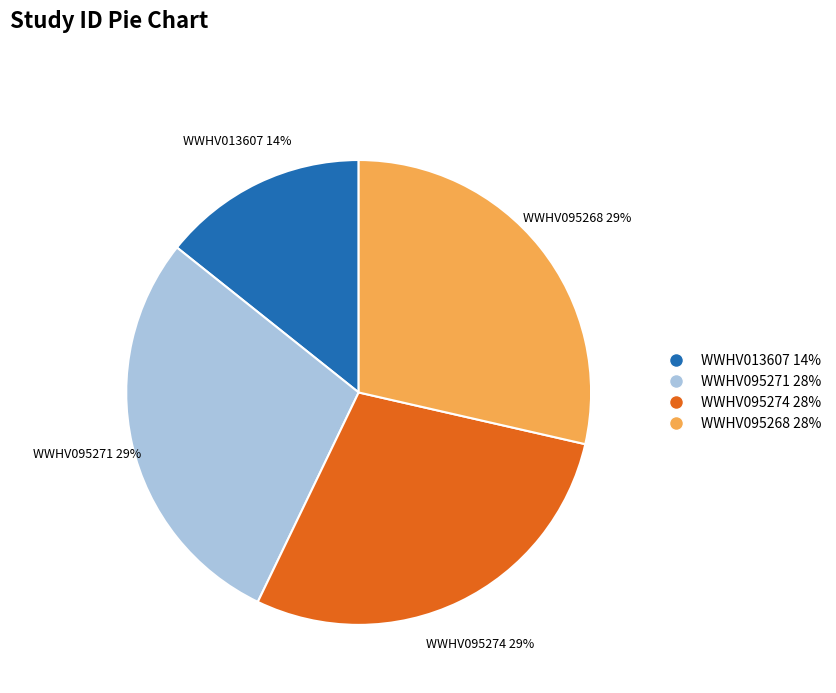

What percentage is the WWHV095271 slice, to the nearest percent?

29%